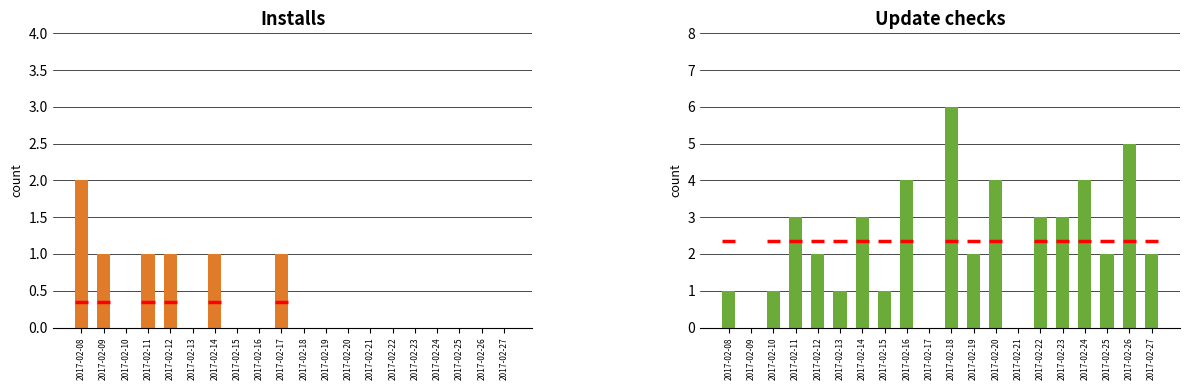

What is the difference between the second highest and minimum values in the Update checks series?

5